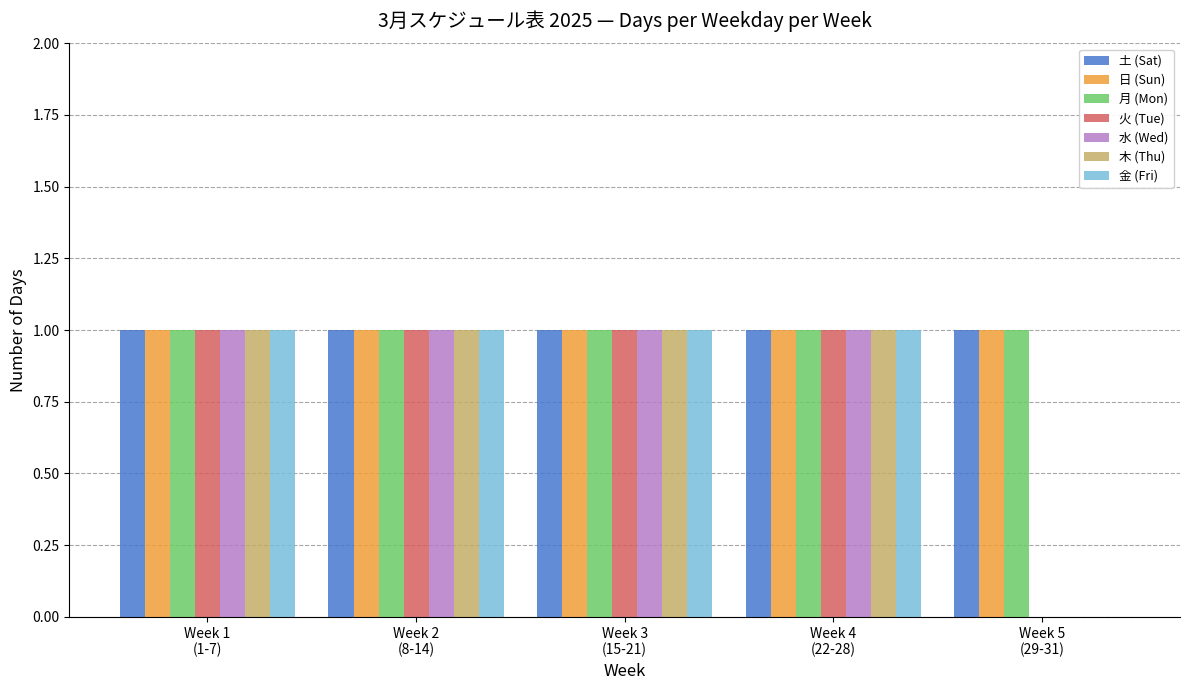

What is the sum of all 火 (Tue) values?

4